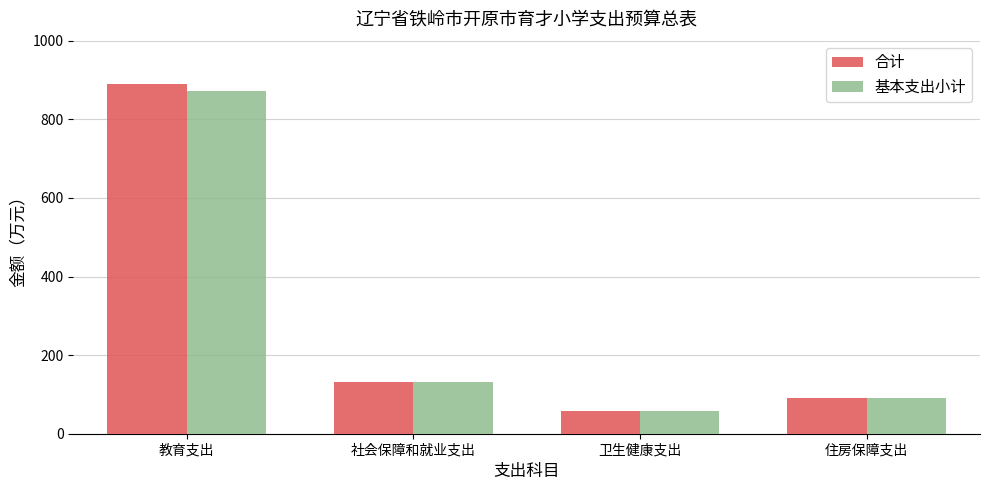

Does the chart contain any negative values?

No